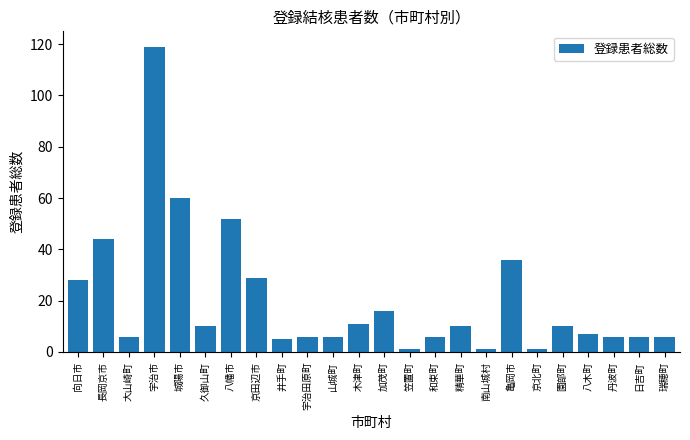

Reading left to right, transcribe all the data shown in this chart.

向日市=28	長岡京市=44	大山崎町=6	宇治市=119	城陽市=60	久御山町=10	八幡市=52	京田辺市=29	井手町=5	宇治田原町=6	山城町=6	木津町=11	加茂町=16	笠置町=1	和束町=6	精華町=10	南山城村=1	亀岡市=36	京北町=1	園部町=10	八木町=7	丹波町=6	日吉町=6	瑞穂町=6